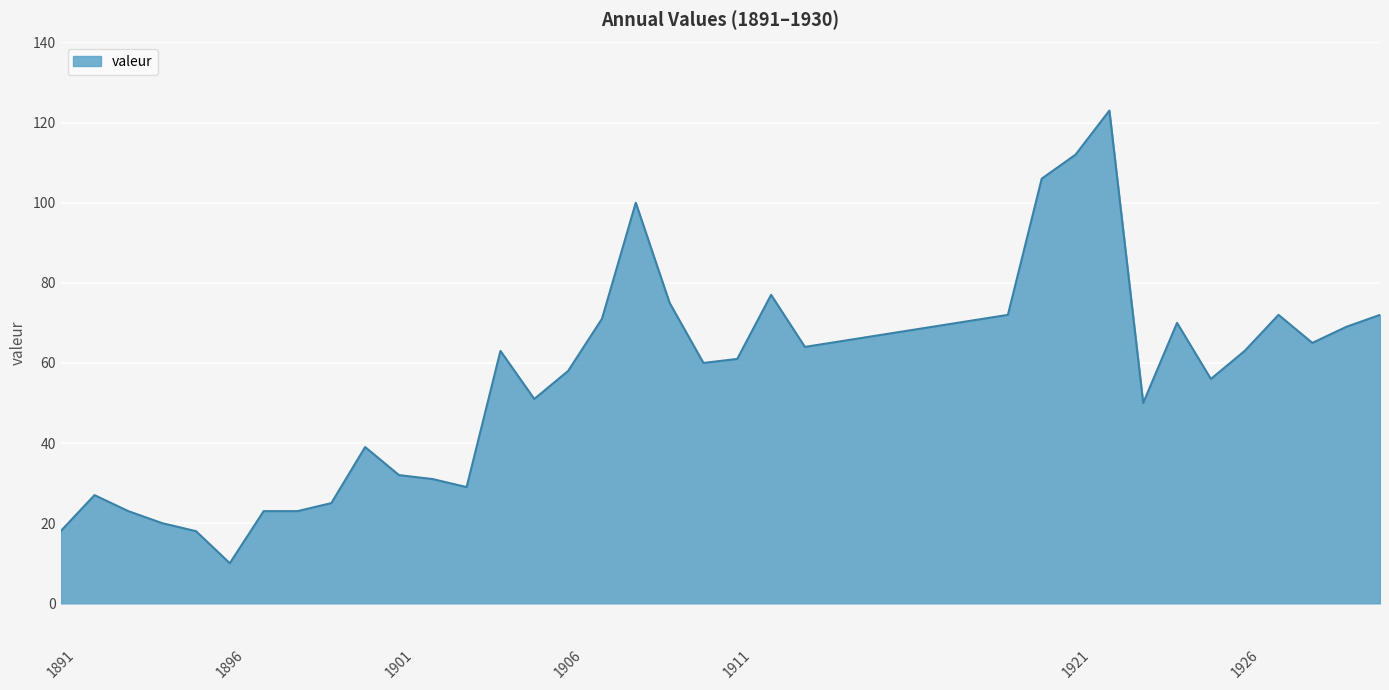

What is the greatest value displayed?

123